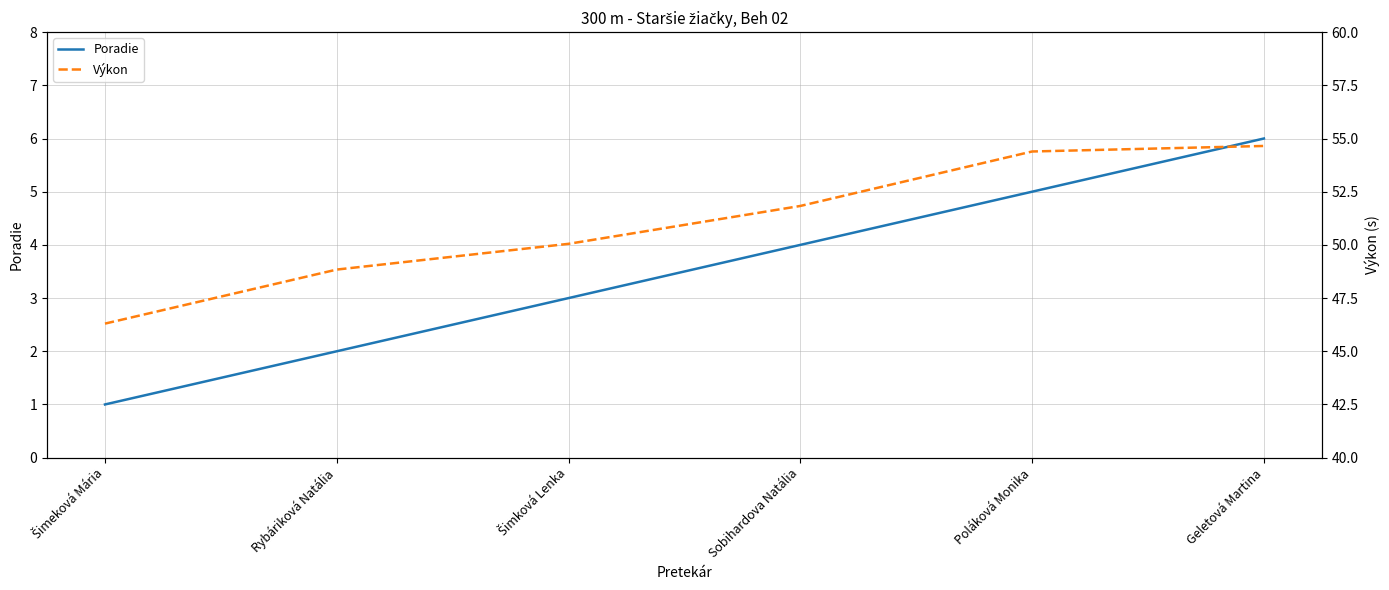

Is it true that Poradie equals 9.1 at Geletová Martina?

False